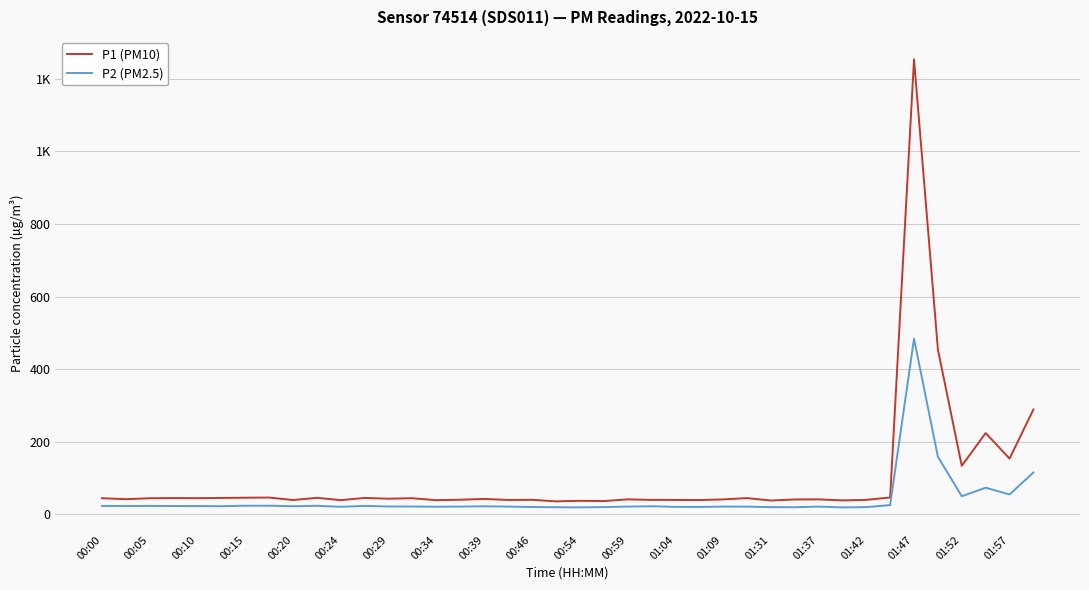

What is the minimum value shown in the chart?

18.8